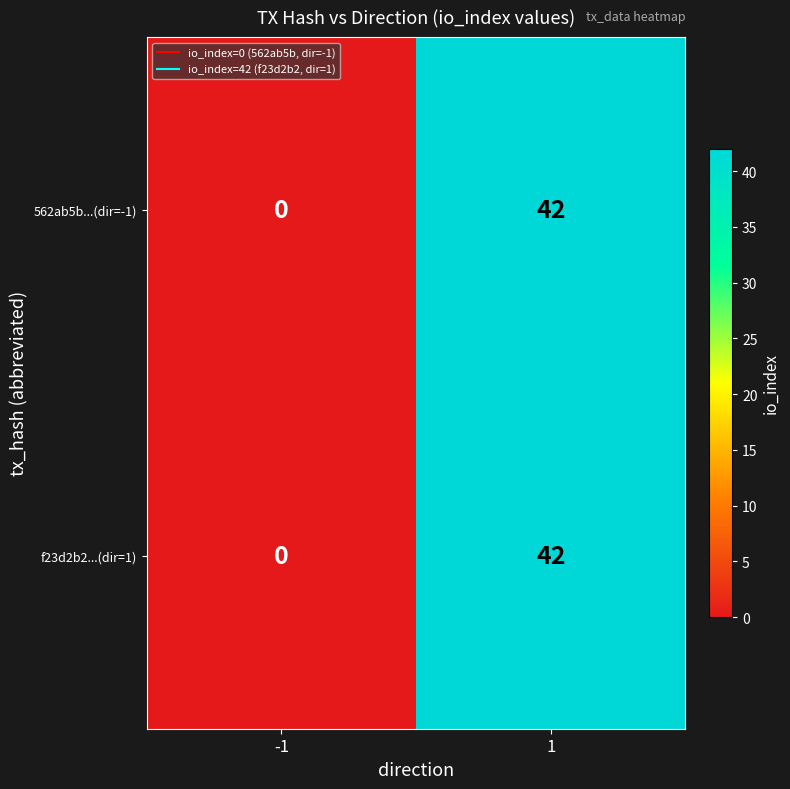

List the labels in order of f23d2b2...(dir=1) value, smallest first.

-1, 1